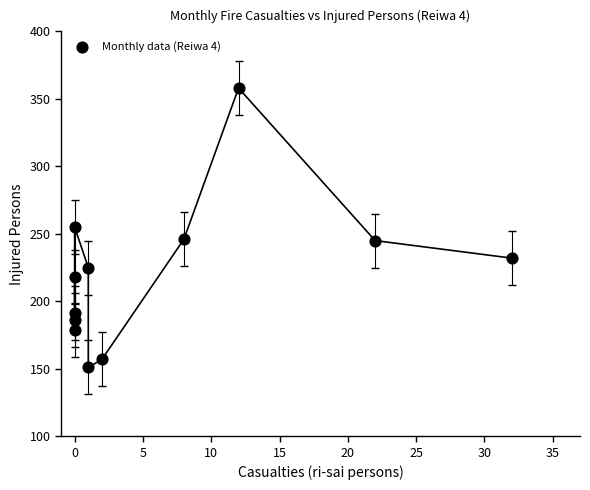

What is the range of X values (max minus min)?

32